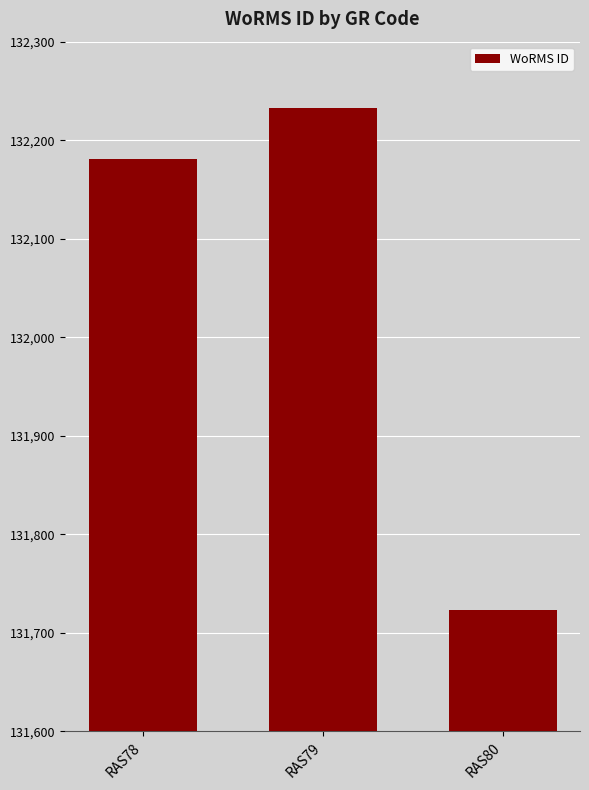

Are the bars grouped side by side (vs. stacked)?

No